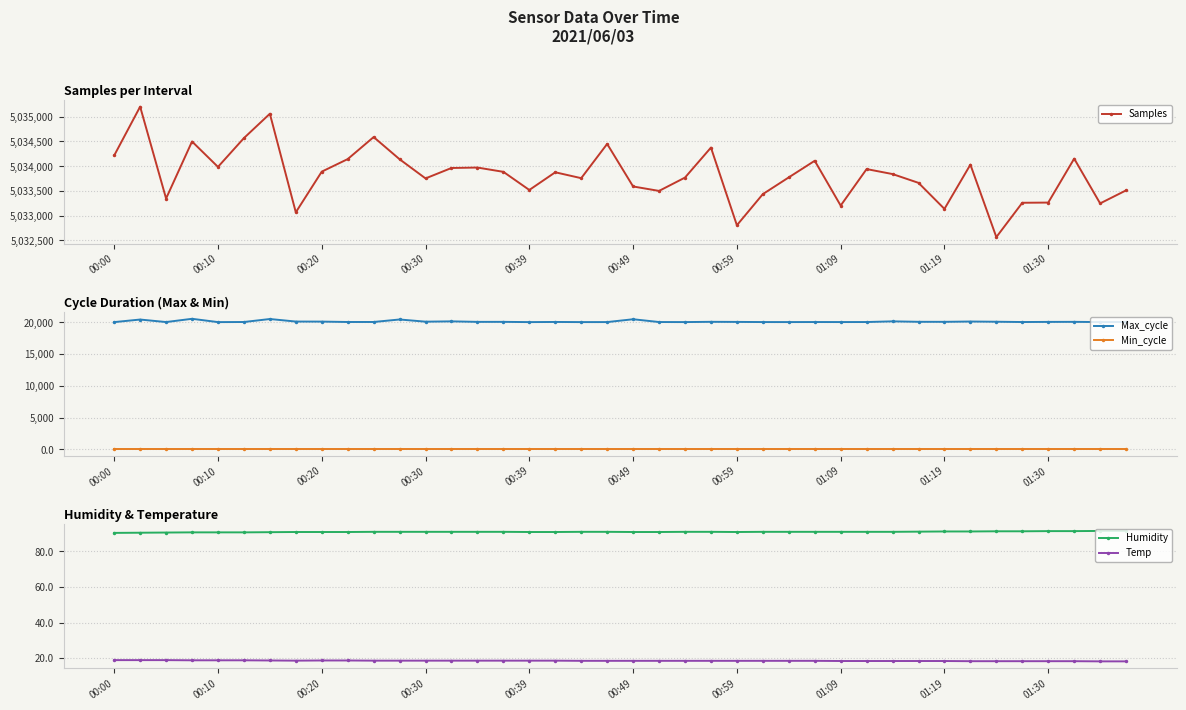

What value does the Temp series have at 00:30?

18.6